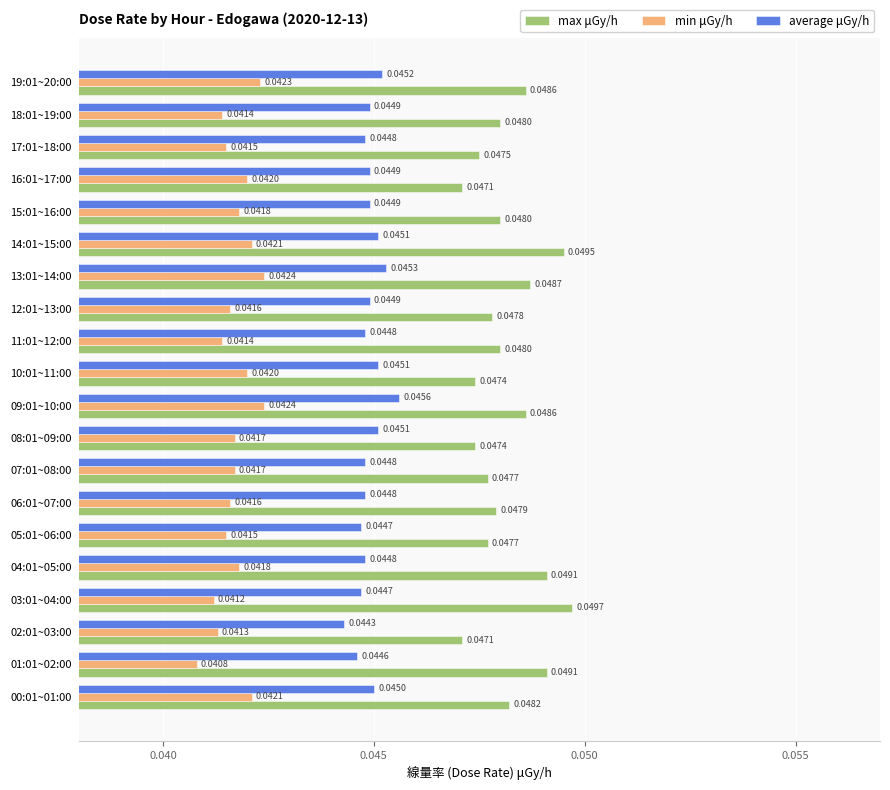

At which category is the sum across all series the highest?

14:01~15:00